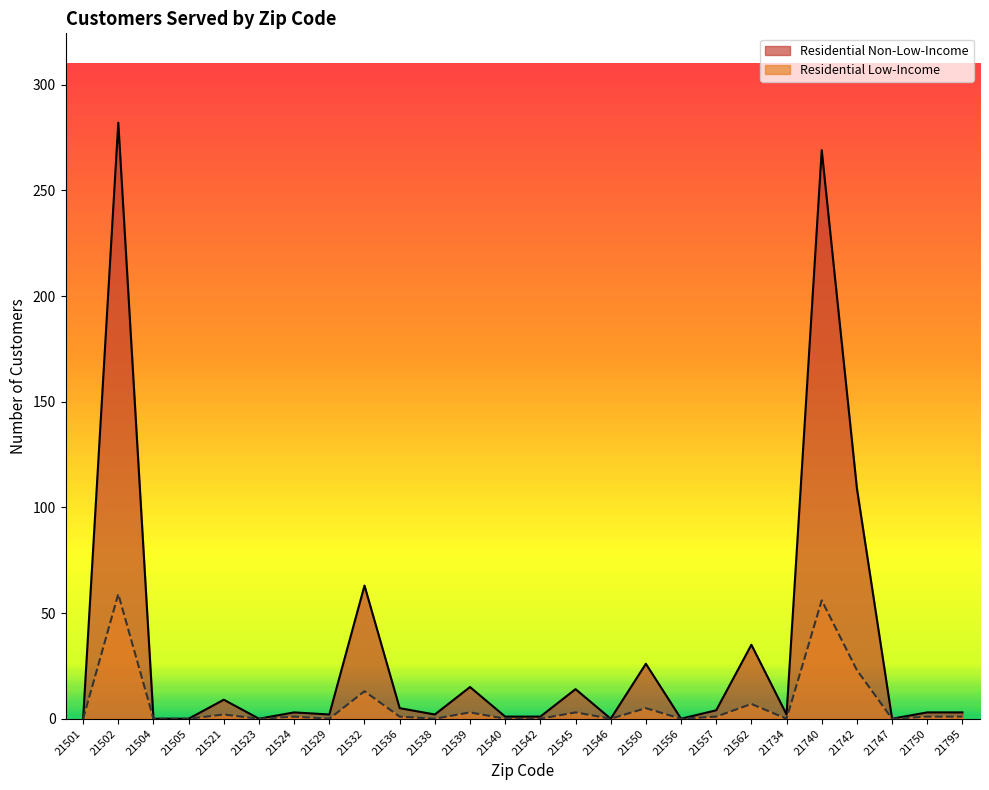

True or false: Residential Low-Income and Residential Non-Low-Income intersect in this chart.

False